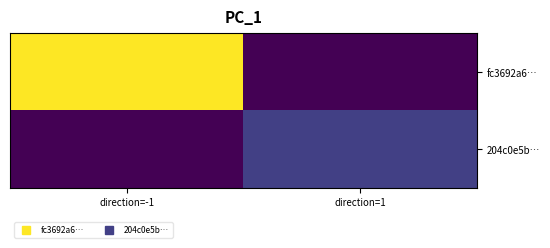

List the series in order of their peak value, highest first.

fc3692a6…, 204c0e5b…